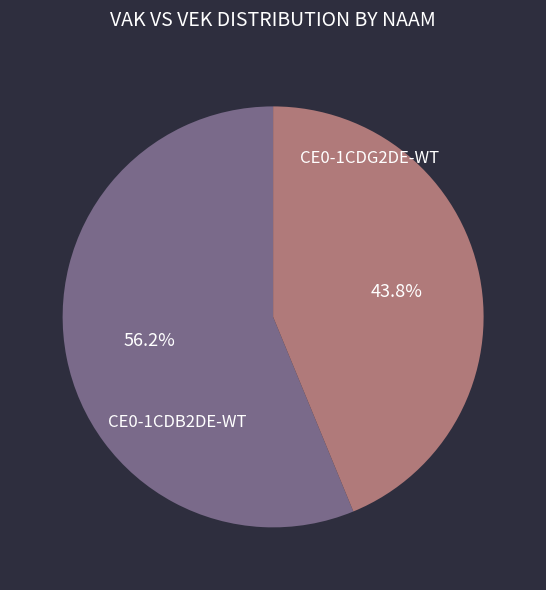

Does any single category account for the majority?

Yes